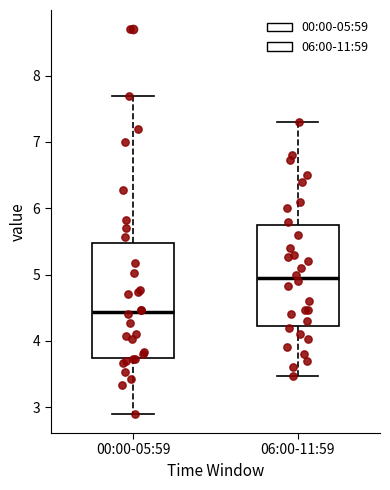

Comparing the boxes themselves (not the whiskers), which one is the tallest?

00:00-05:59